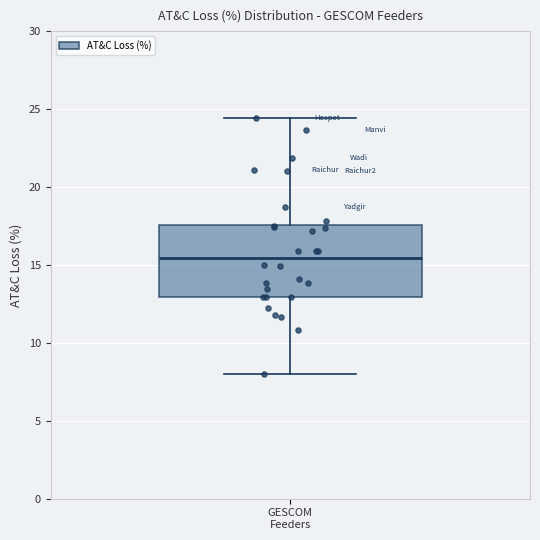

Transcribe this box plot: give where the median line is, the range the box spans, and where the two whiskers end, as read against the y-axis. The values are not printed on the chart, so give them approximately, as read against the axis.

median 15.5, box 13.0 to 17.5, whiskers 8.0 to 24.5